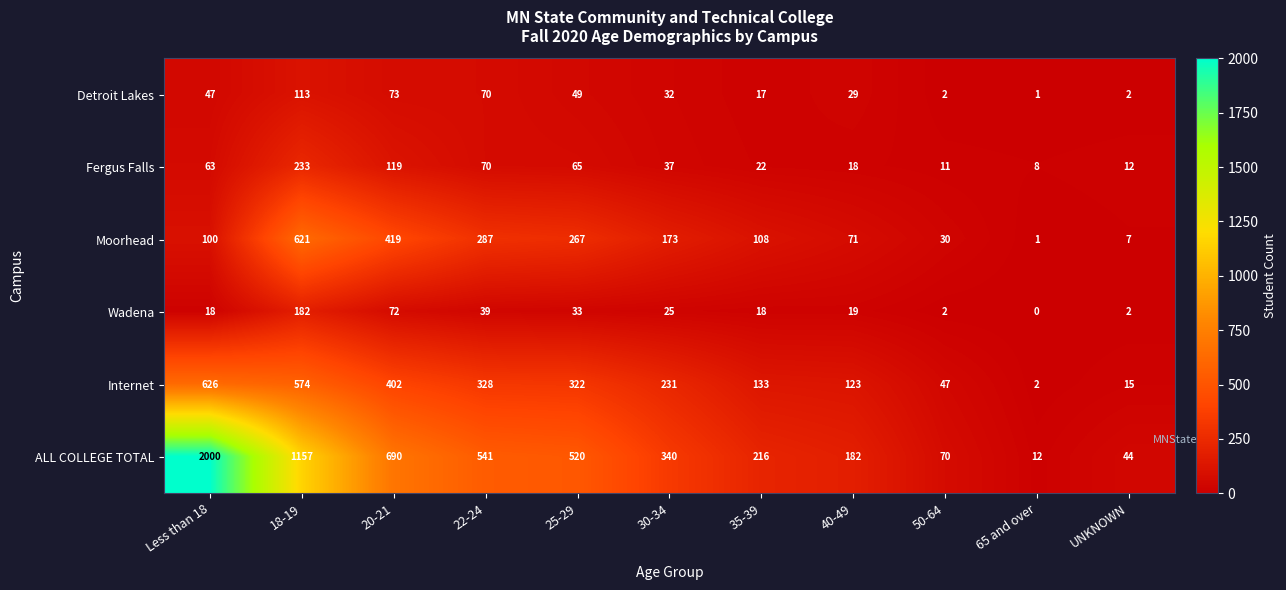

At which label is Detroit Lakes closest to 57?

25-29